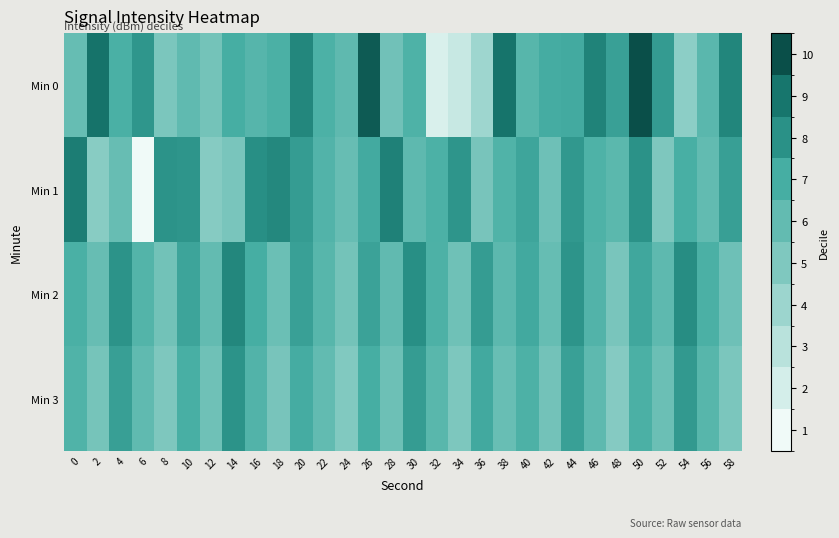

What is the total value across all series at 42?

-523.1